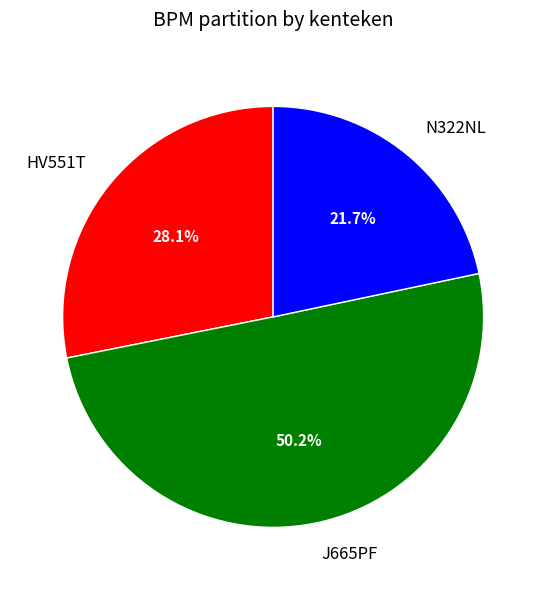

How much of the chart is everything except N322NL?

78.3%